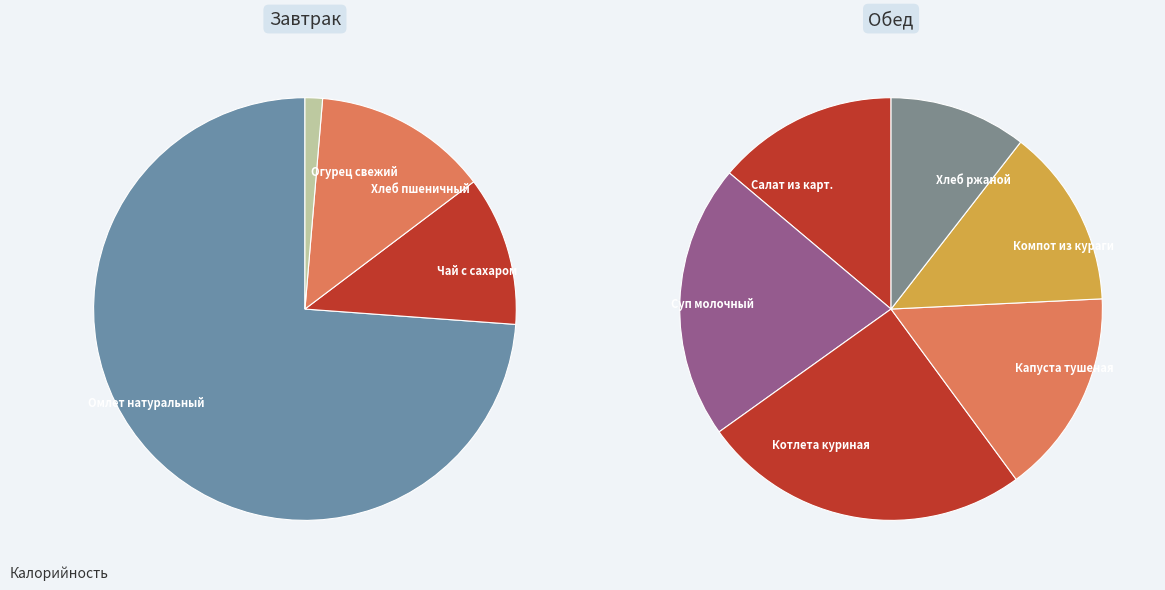

Do Котлета куриная and Омлет натуральный together represent more than half of the pie?

No